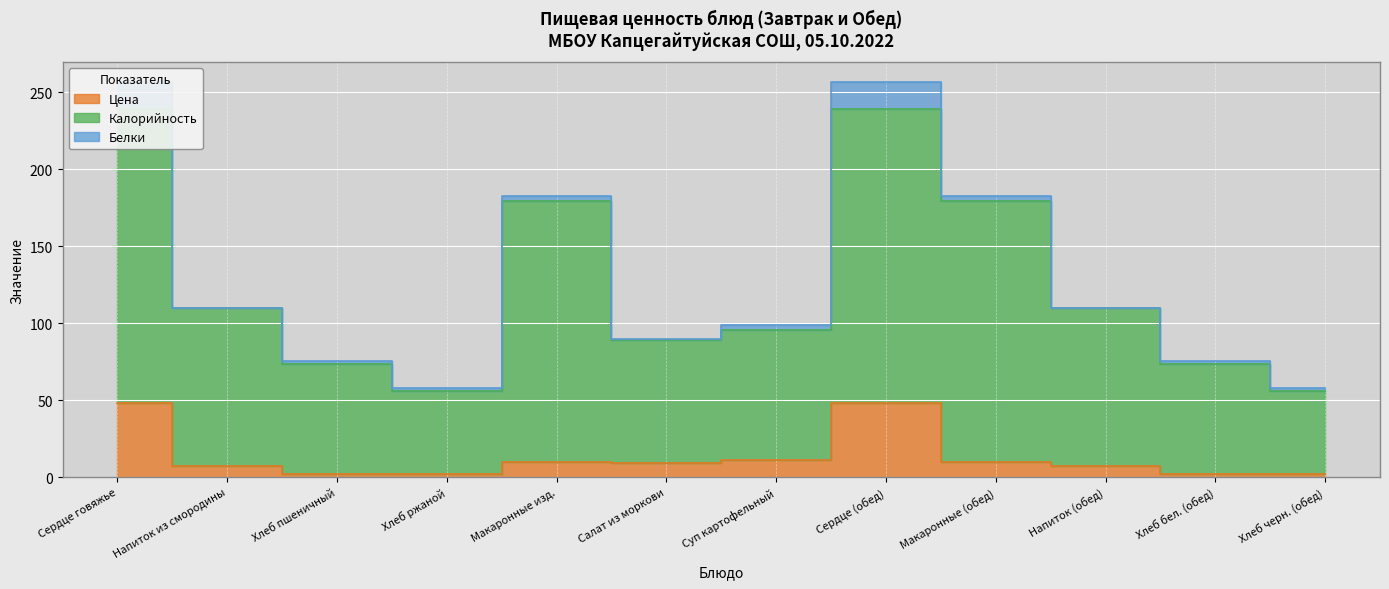

True or false: Калорийность and Цена intersect in this chart.

False